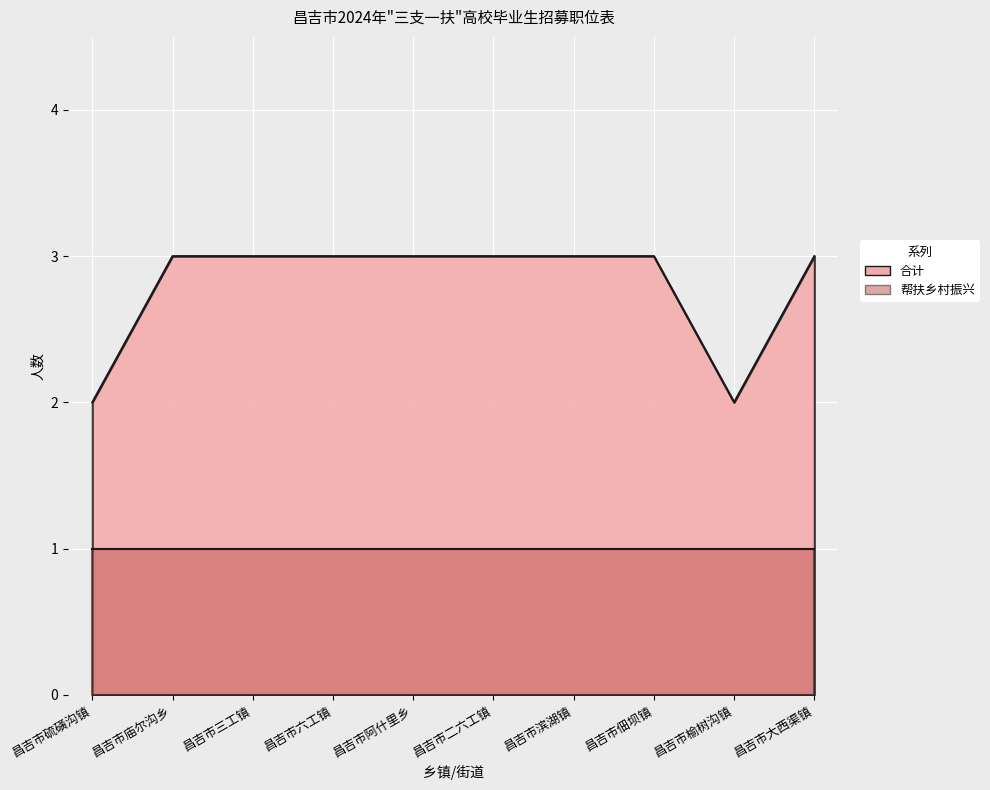

How many points are lower than both their immediate neighbors (excluding endpoints)?

1